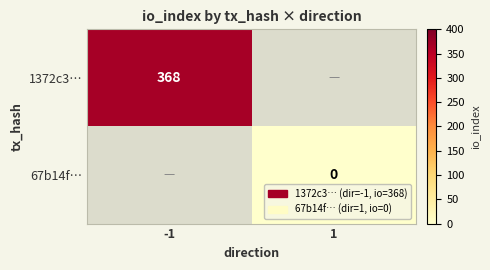

The 1372c3… series shows 130 at -1. True or false?

False